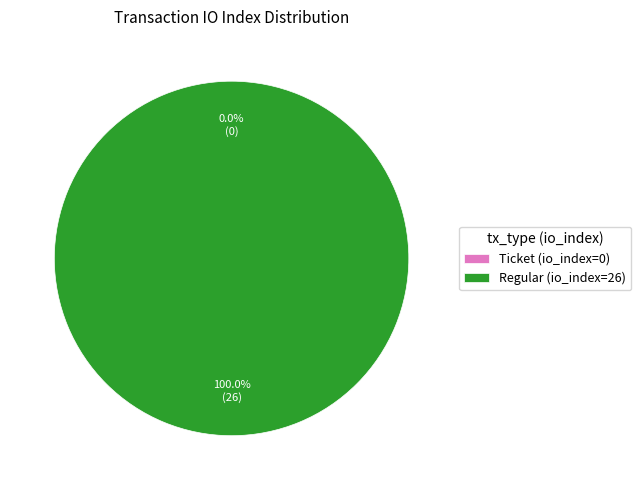

How much of the chart is everything except Ticket (io_index=0)?

100.0%